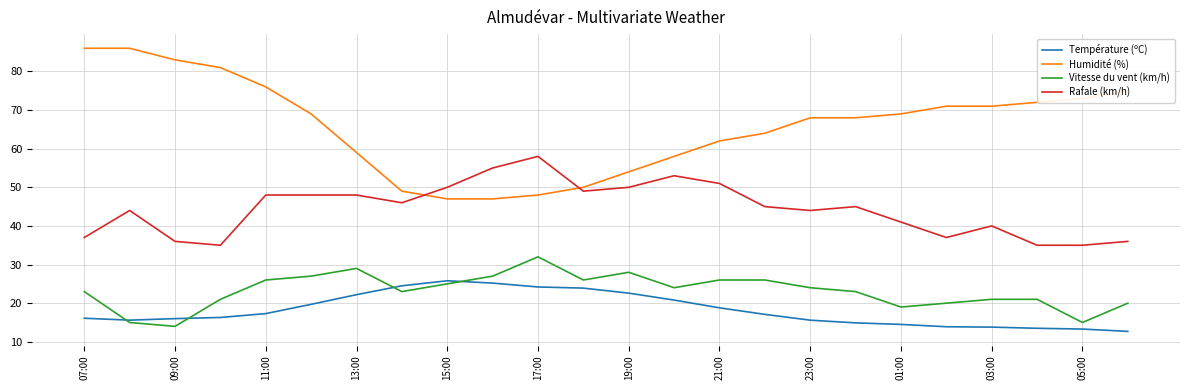

How many categories are shown in the chart?

24